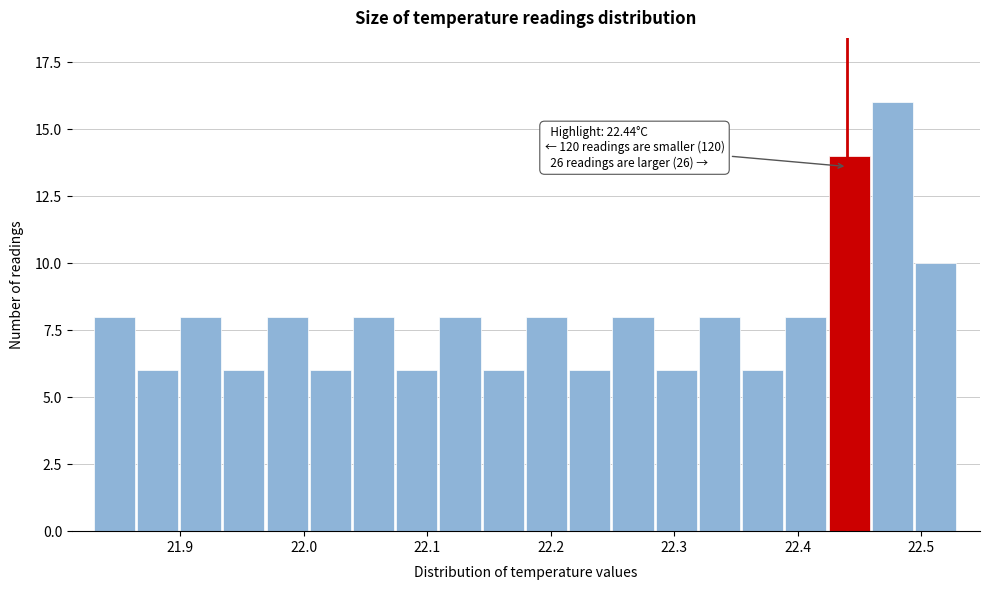

Read against the x-axis, roughly where is the centre of the tallest bar?

22.48